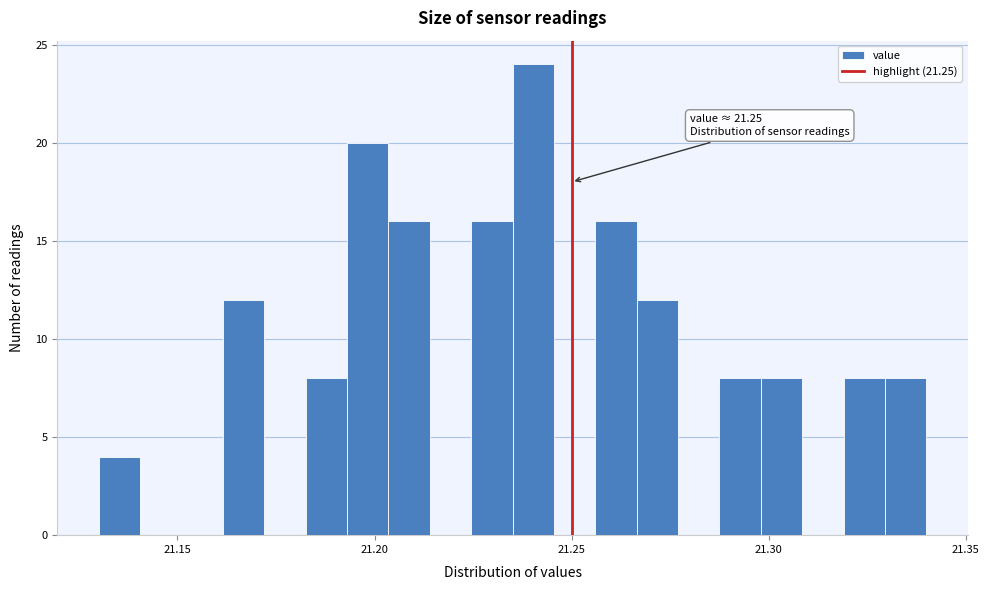

Read against the x-axis, roughly where is the centre of the tallest bar?

21.240